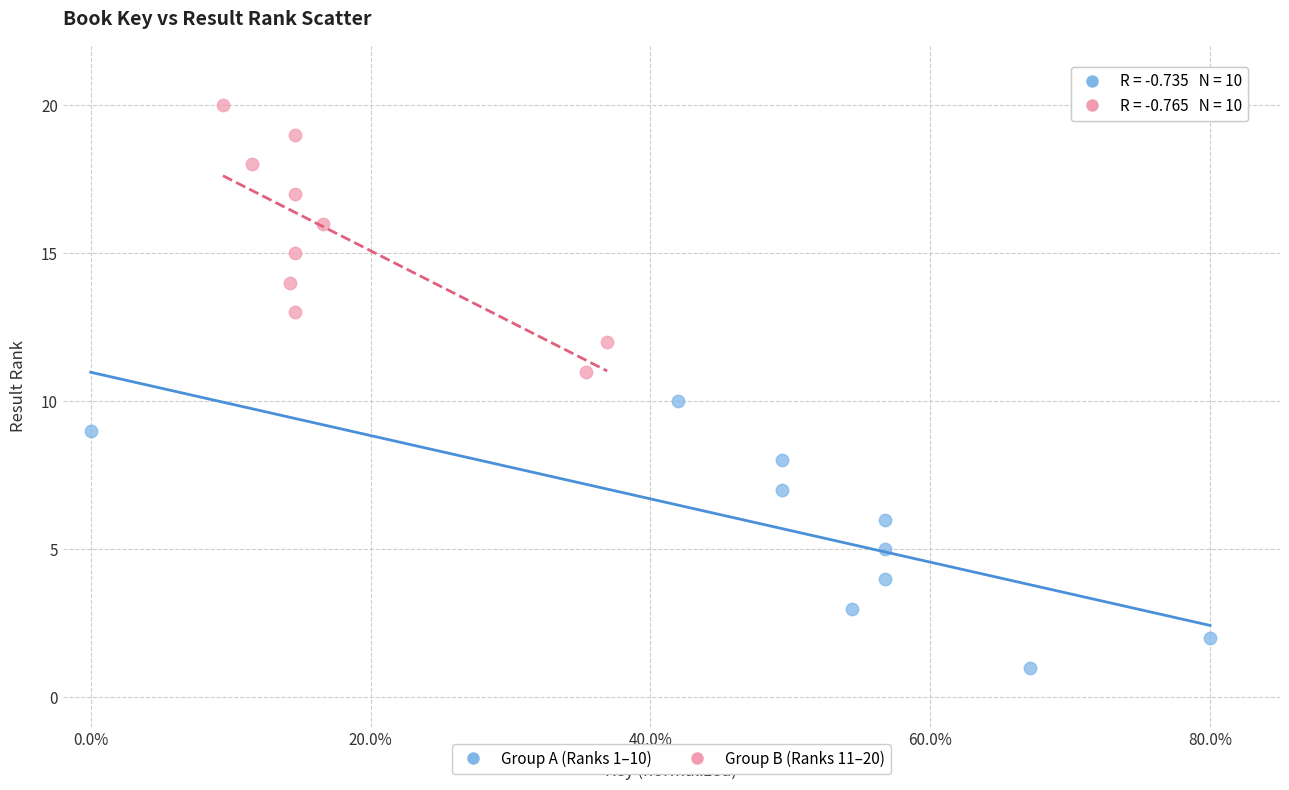

Which series reaches the minimum Y coordinate?

Group A (Ranks 1–10)